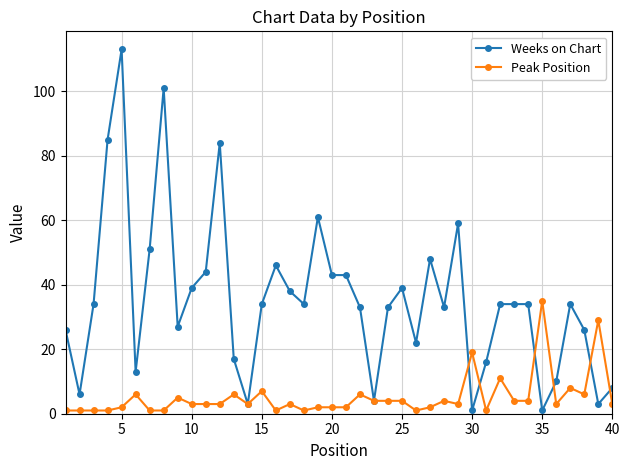

Which series has the largest range (max minus min)?

Weeks on Chart